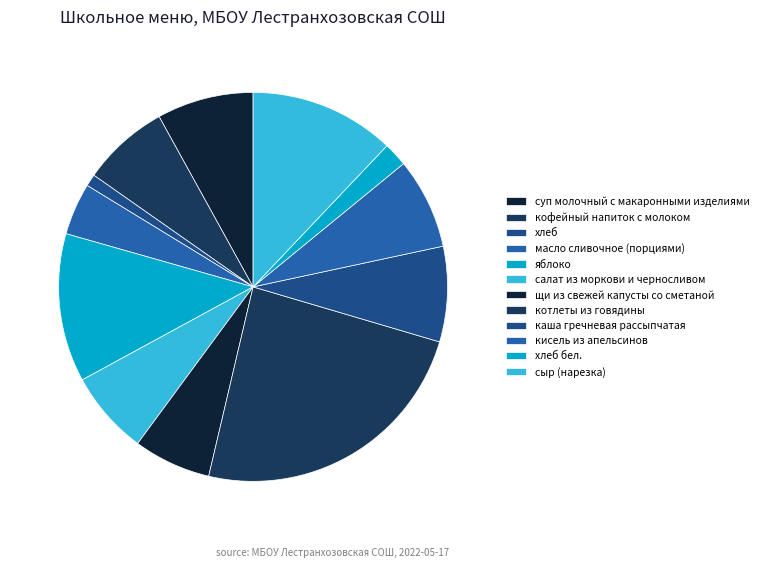

To the nearest percent, what is the average slice percentage?

8%